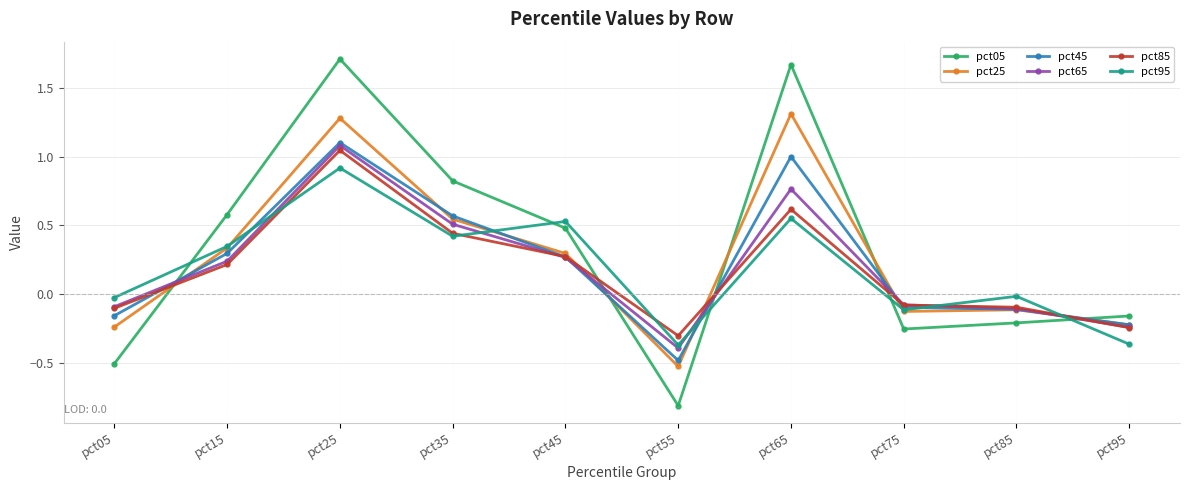

True or false: pct65 has more than 1 interior local peaks.

True